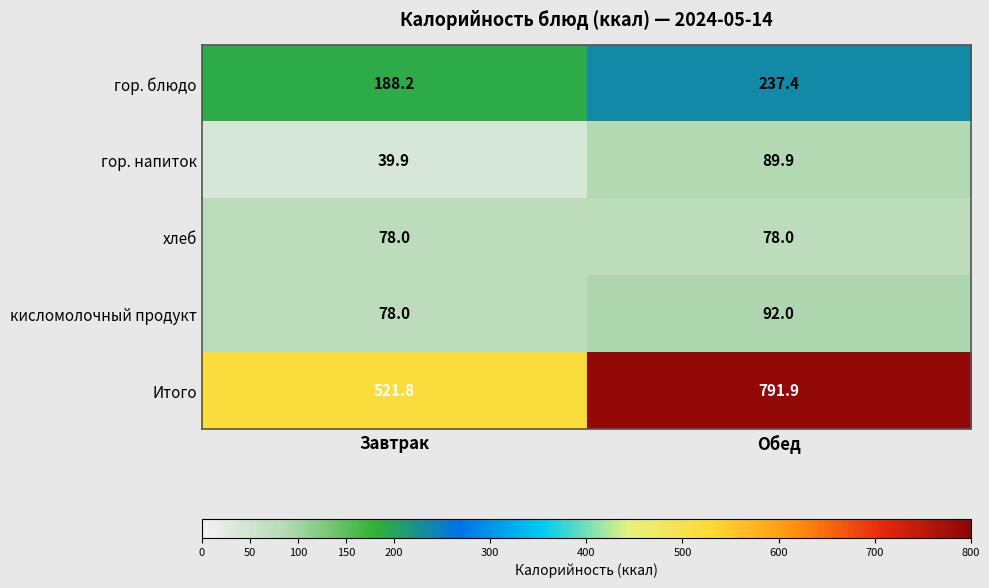

What is the lowest value of the гор. напиток series?

39.9